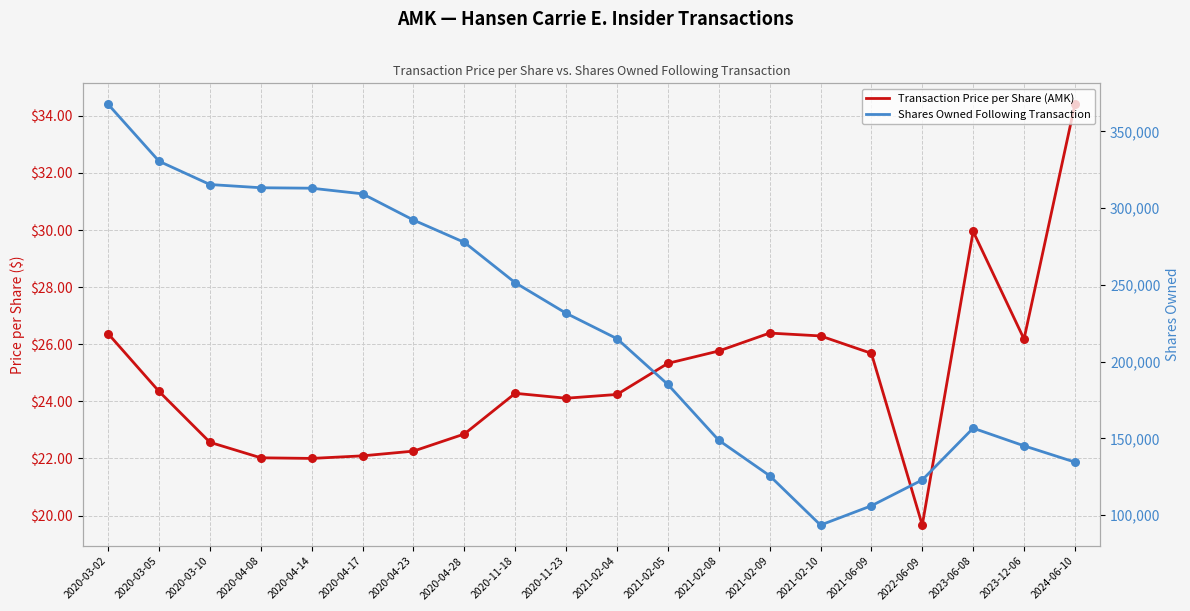

Which series has the largest Y range (max minus min)?

Shares Owned Following Transaction